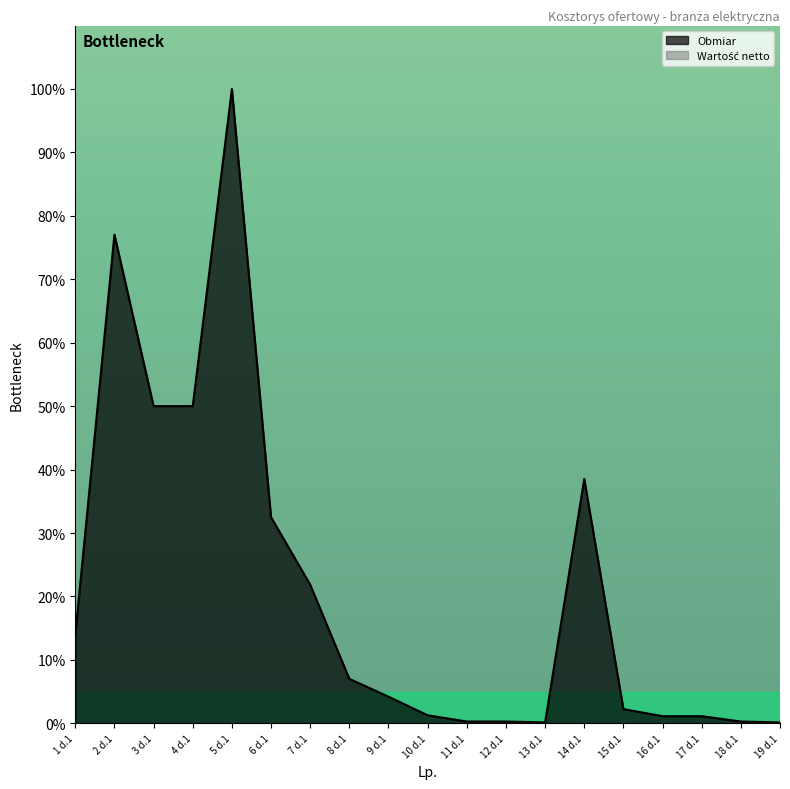

The chart shows a value of 2.0 at 10 d.1. True or false?

False